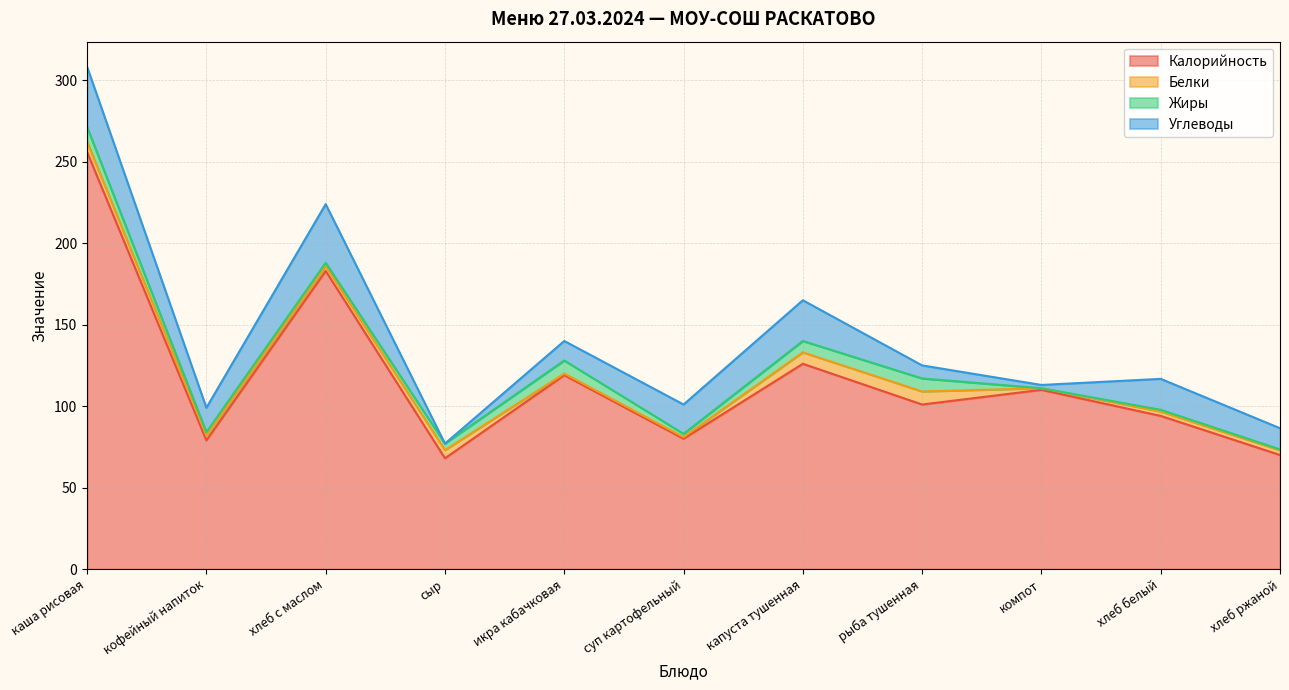

What is the sum of the Жиры values at капуста тушенная and хлеб ржаной?

7.5